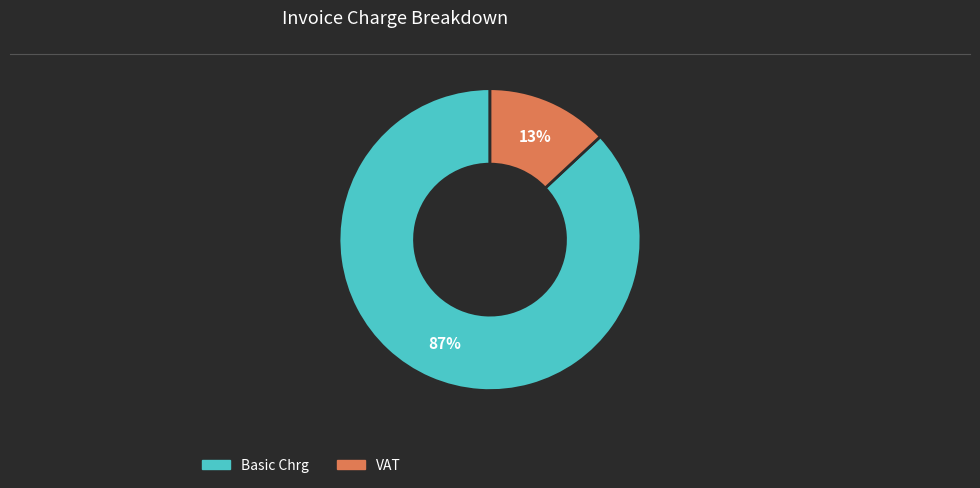

Does any single category account for the majority?

Yes